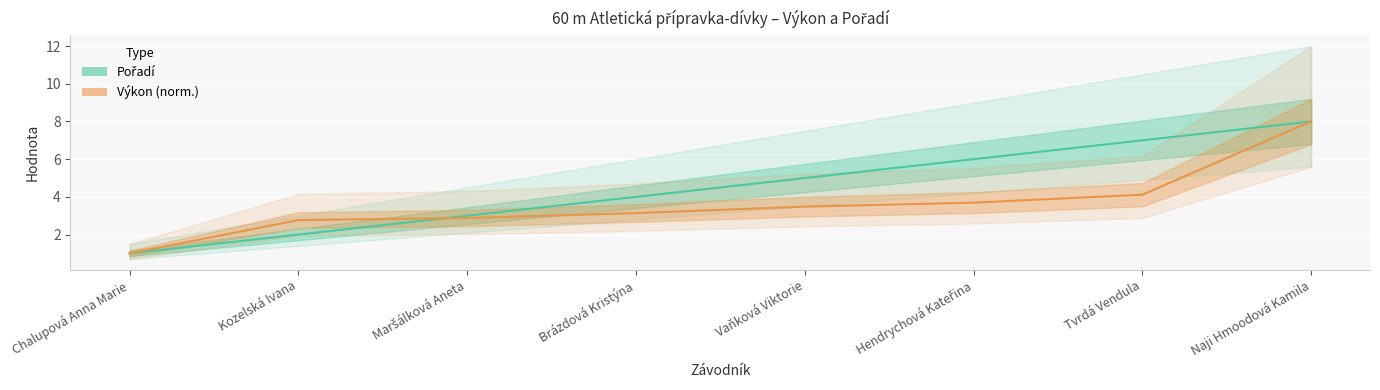

Rank the categories by Pořadí value from highest to lowest.

Naji Hmoodová Kamila, Tvrdá Vendula, Hendrychová Kateřina, Vaňková Viktorie, Brázdová Kristýna, Maršálková Aneta, Kozelská Ivana, Chalupová Anna Marie